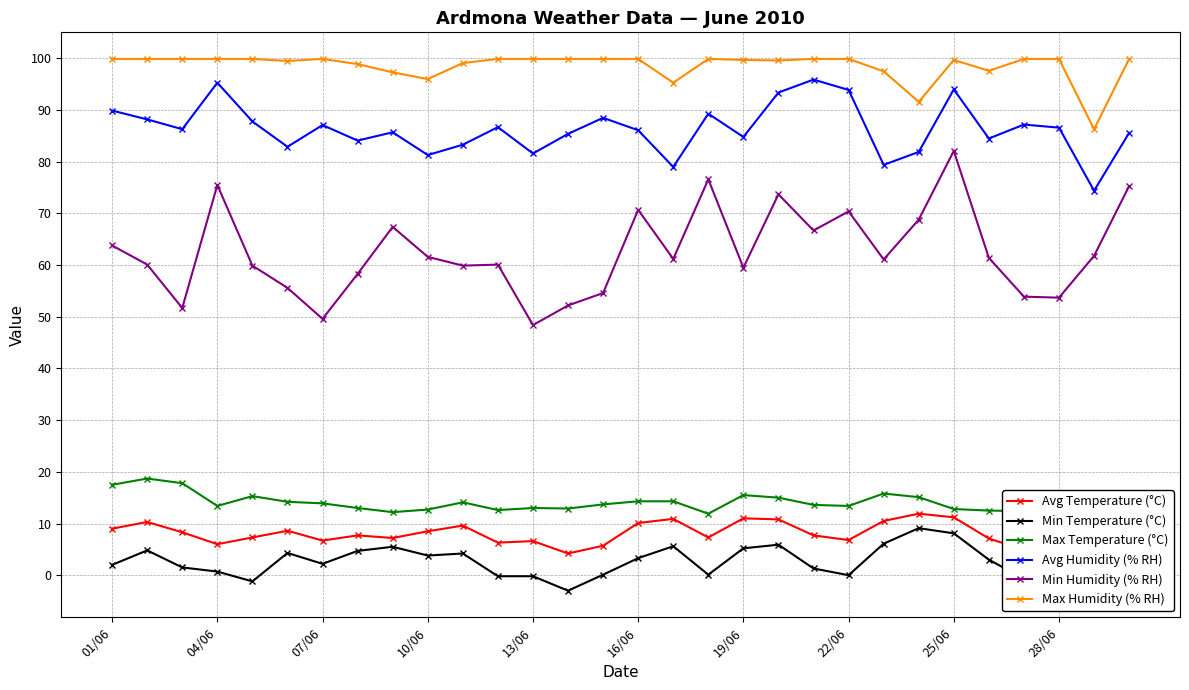

True or false: Max Humidity (% RH) has more than 2 points higher than both neighbors.

True